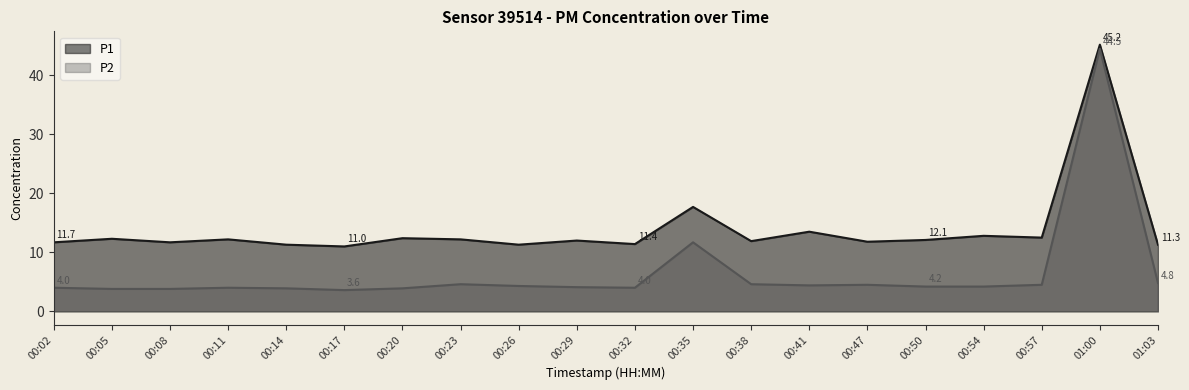

Which series has the largest range (max minus min)?

P2